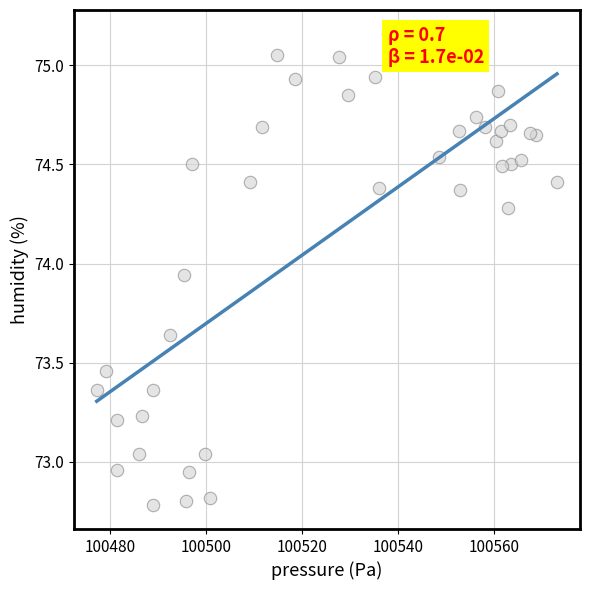

What is the range of Y values (max minus min)?

2.4